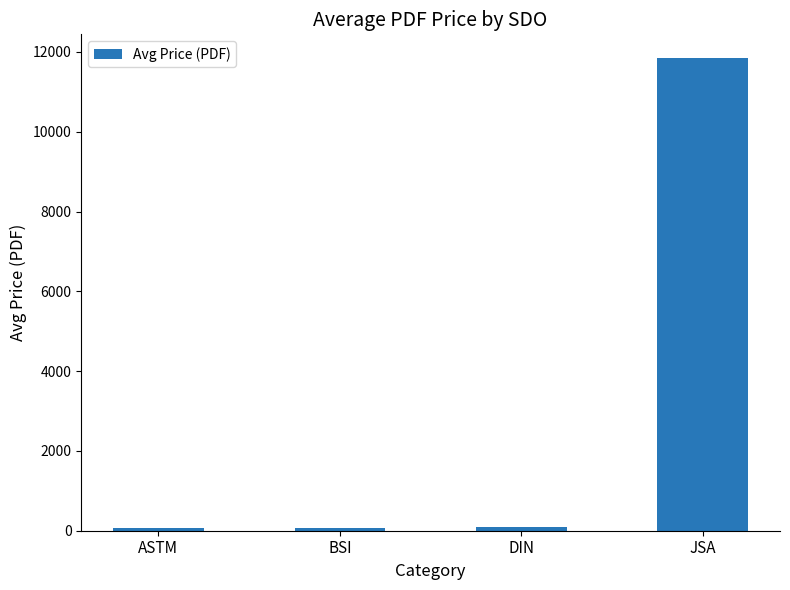

Is it true that the value at ASTM is 65.7?

True